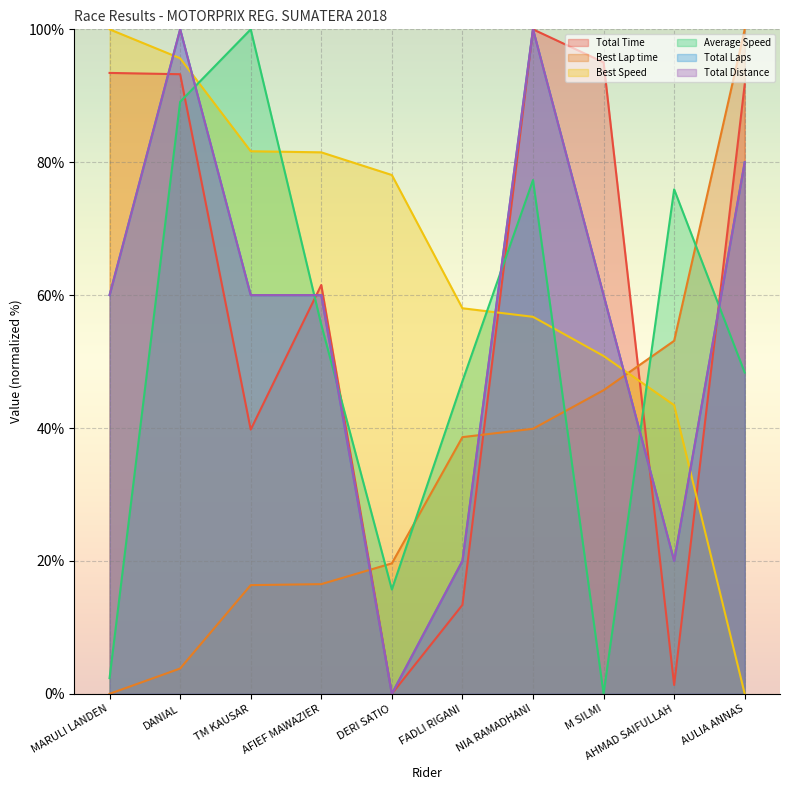

True or false: Best Lap time has more than 0 interior local peaks.

False